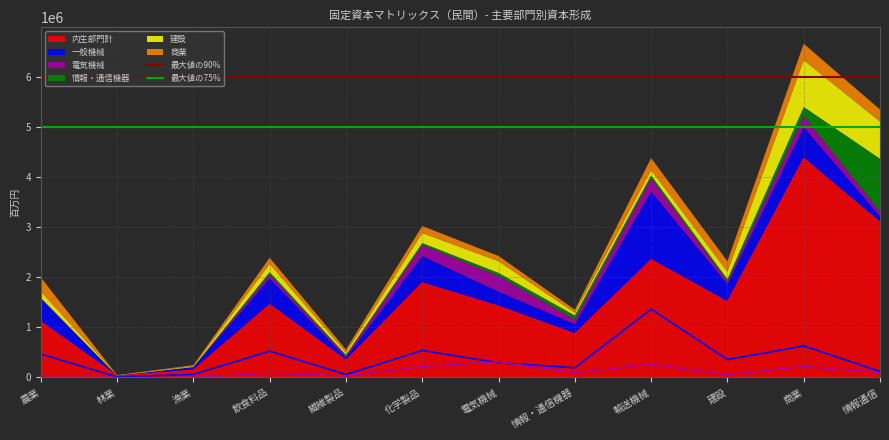

At which label does 内生部門計 reach its peak?

商業